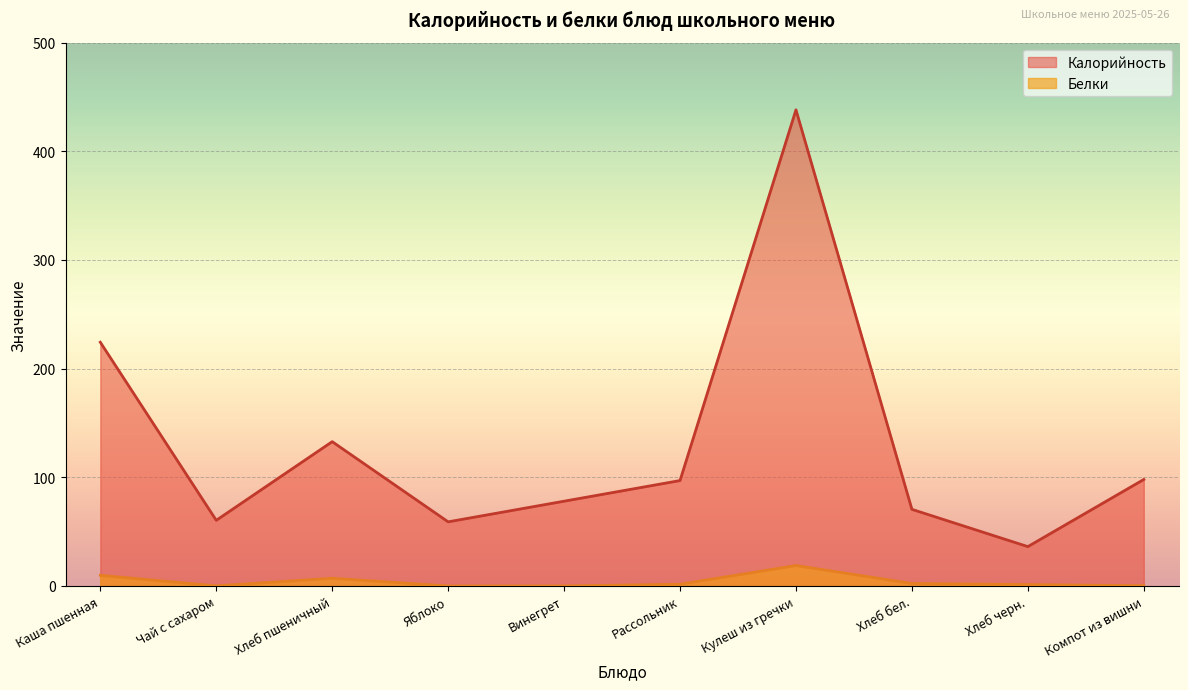

Reading left to right, extract all data points from this chart.

Калорийность: Каша пшенная=224.3	Чай с сахаром=60.4	Хлеб пшеничный=132.8	Яблоко=59.0	Винегрет=78.0	Рассольник=97.0	Кулеш из гречки=438.2	Хлеб бел.=70.5	Хлеб черн.=36.2	Компот из вишни=98.0
Белки: Каша пшенная=9.8	Чай с сахаром=0.1	Хлеб пшеничный=7.1	Яблоко=0.0	Винегрет=0.0	Рассольник=1.6	Кулеш из гречки=18.8	Хлеб бел.=2.3	Хлеб черн.=1.3	Компот из вишни=0.2